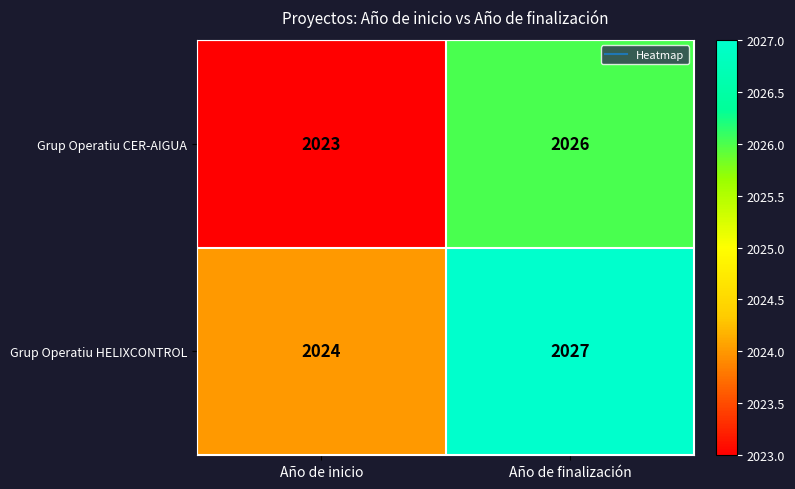

Where is Grup Operatiu HELIXCONTROL nearest to the value 2025?

Año de inicio